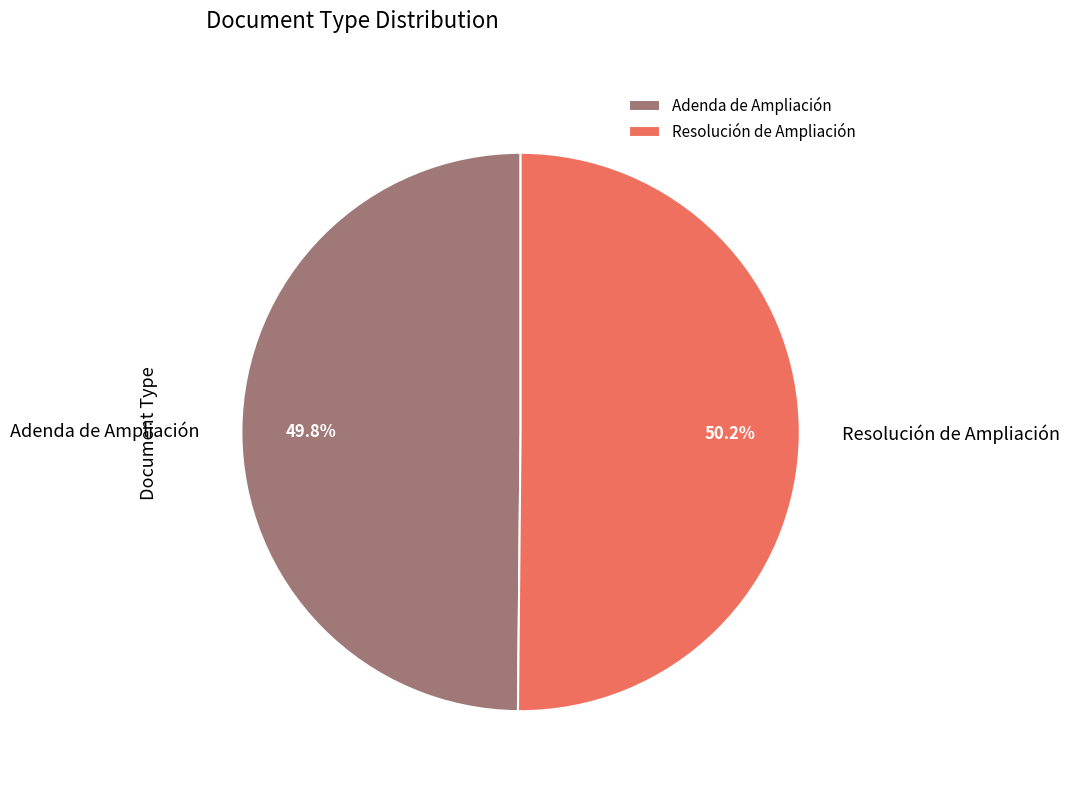

What is the total percentage of Adenda de Ampliación and Resolución de Ampliación?

100.0%